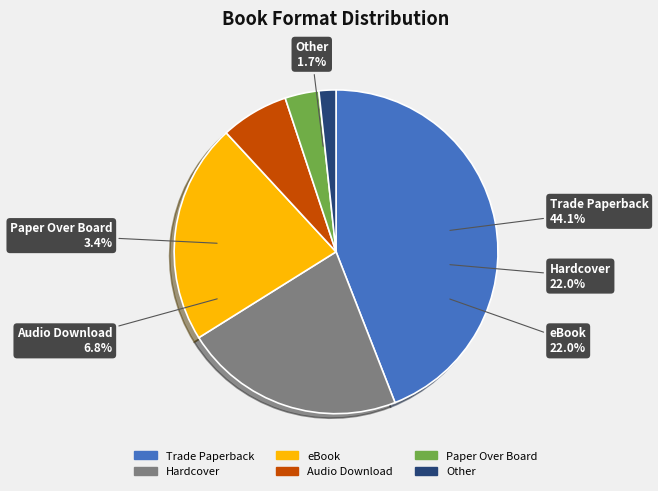

True or false: Hardcover accounts for 11% of the total.

False